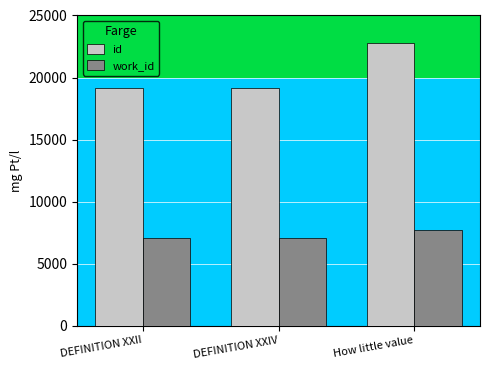

Where is id nearest to the value 20978?

DEFINITION XXIV